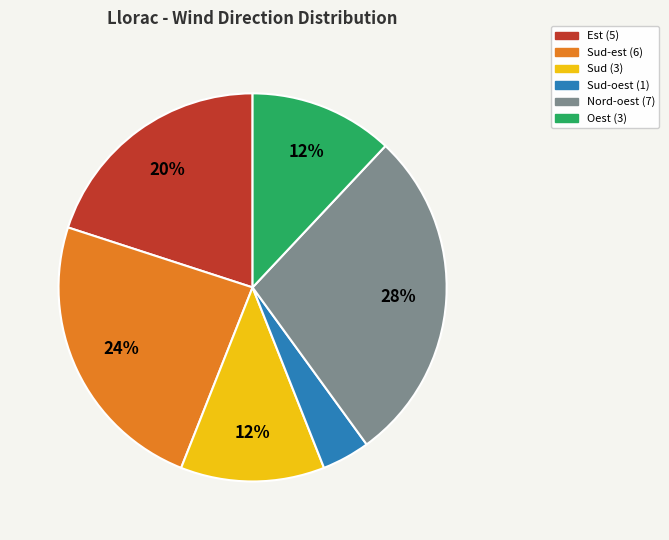

To the nearest percent, what is the average slice percentage?

17%